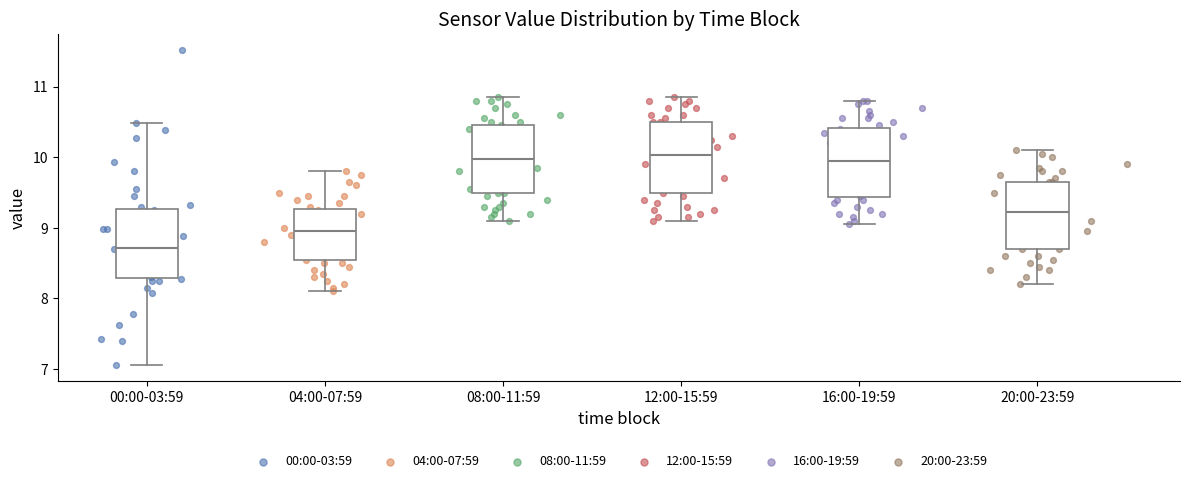

Where does the lower whisker of the box for 12:00-15:59 end on the y-axis? The values are not printed on the chart, so give them approximately, as read against the axis.

9.1